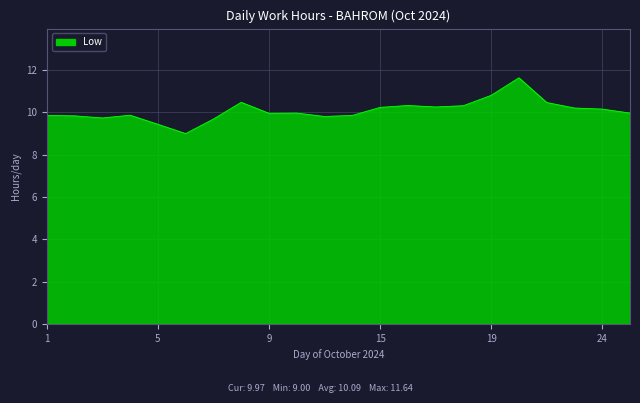

What is the greatest value displayed?

11.6